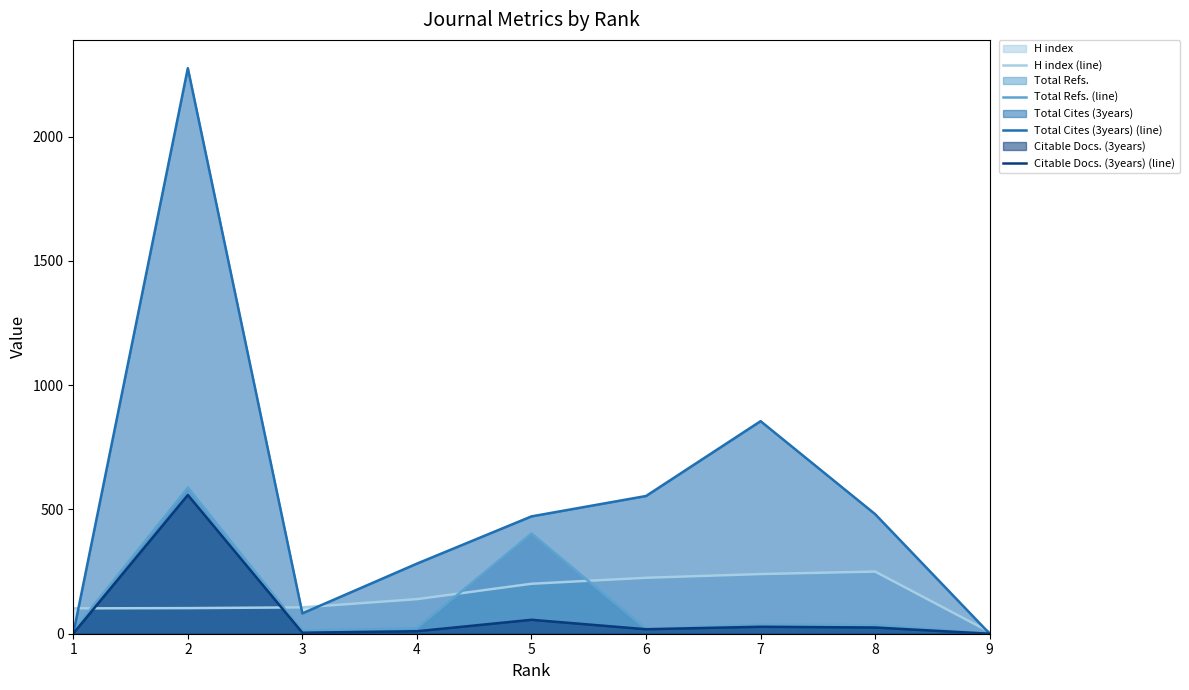

What is the greatest value displayed?

2275